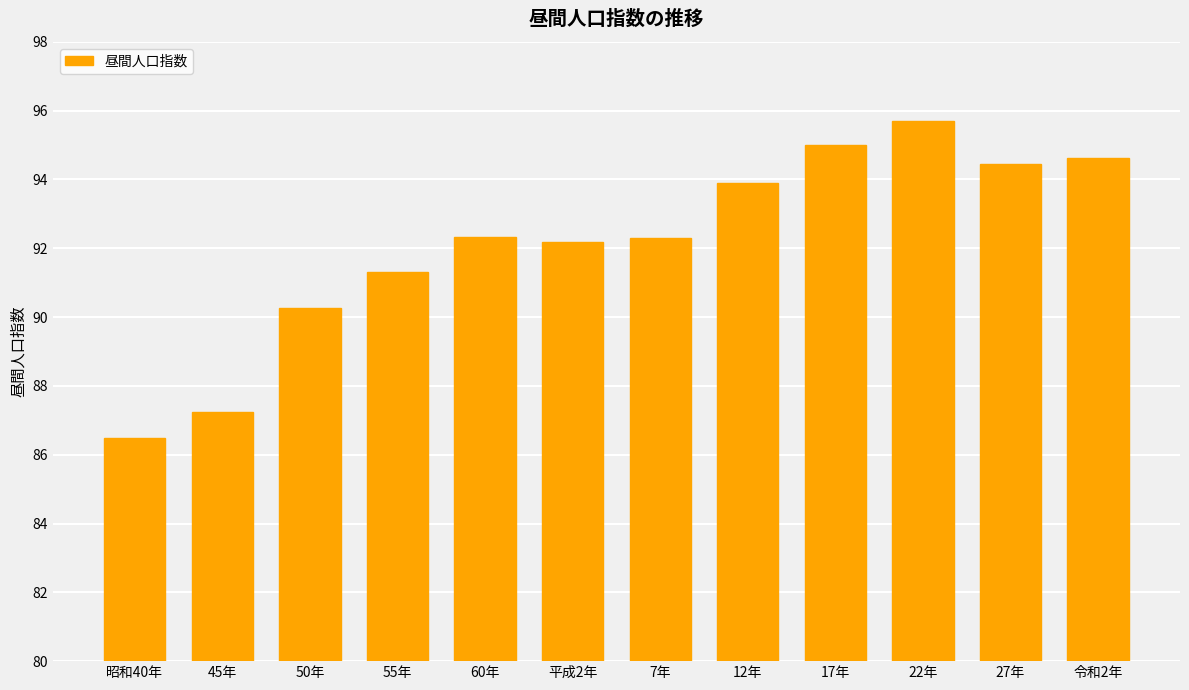

Approximately how many times larger is the value at 55年 compared to 17年?

1.0